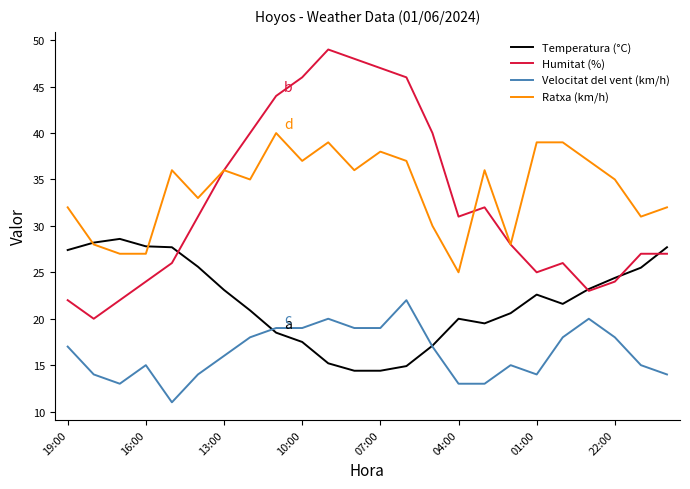

True or false: Velocitat del vent (km/h) and Ratxa (km/h) cross at least once.

False